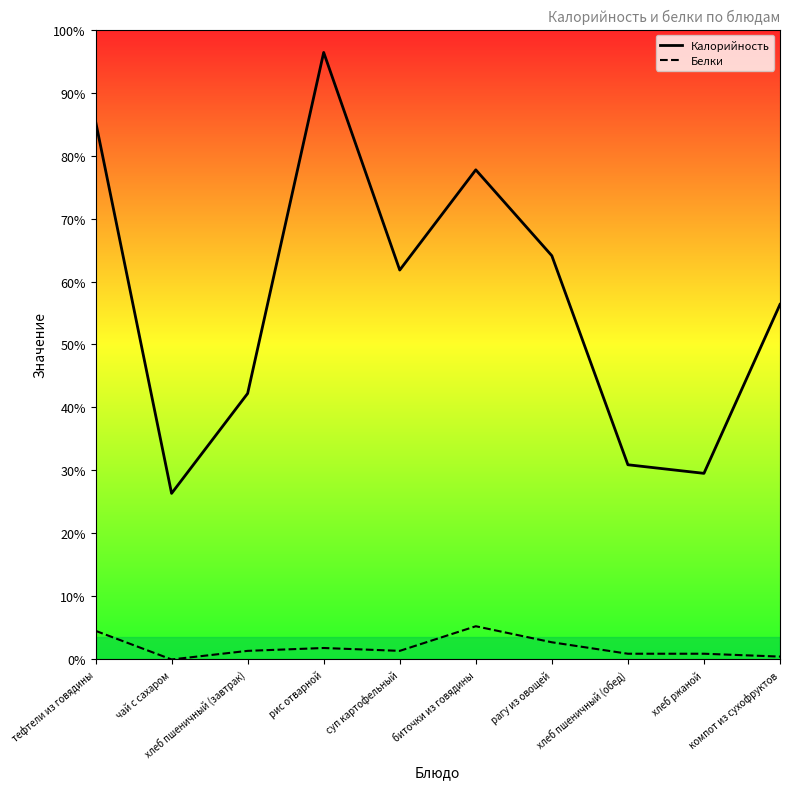

Reading left to right, list all the values displayed in this chart.

Калорийность: тефтели из говядины=188.0	чай с сахаром=58.0	хлеб пшеничный (завтрак)=92.9	рис отварной=212.0	суп картофельный=136.0	биточки из говядины=171.0	рагу из овощей=141.0	хлеб пшеничный (обед)=68.0	хлеб ржаной=65.0	компот из сухофруктов=124.0
Белки: тефтели из говядины=10.0	чай с сахаром=0.0	хлеб пшеничный (завтрак)=3.0	рис отварной=4.0	суп картофельный=3.0	биточки из говядины=11.6	рагу из овощей=6.0	хлеб пшеничный (обед)=2.0	хлеб ржаной=2.0	компот из сухофруктов=1.0